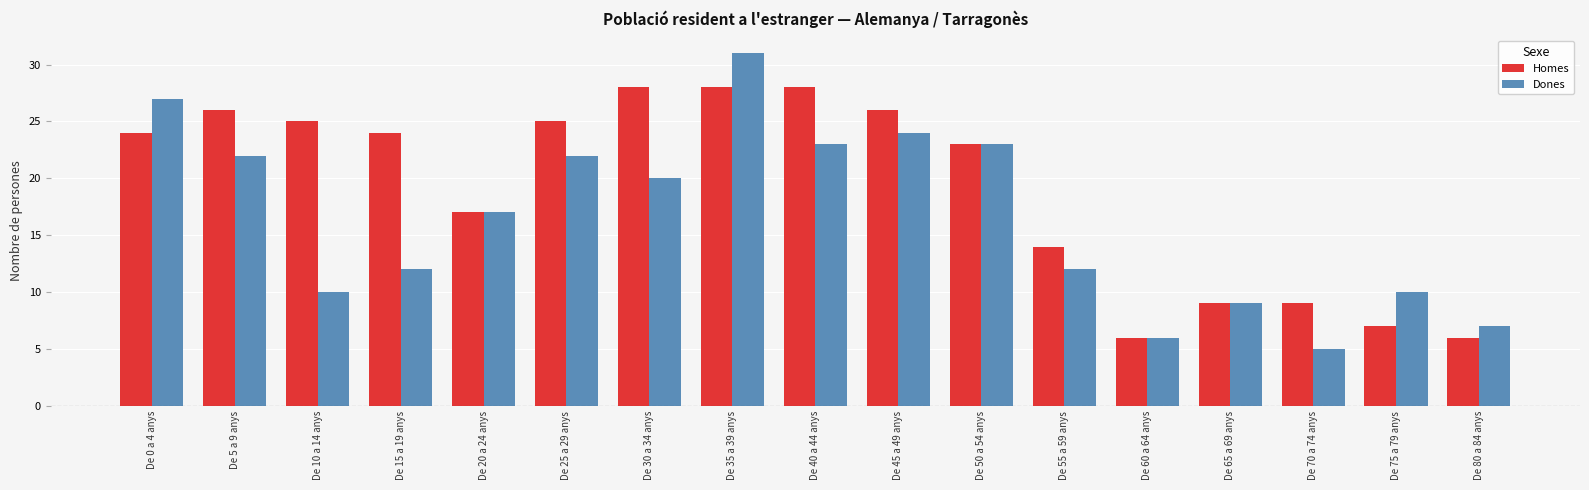

List the series in order of their peak value, lowest first.

Homes, Dones